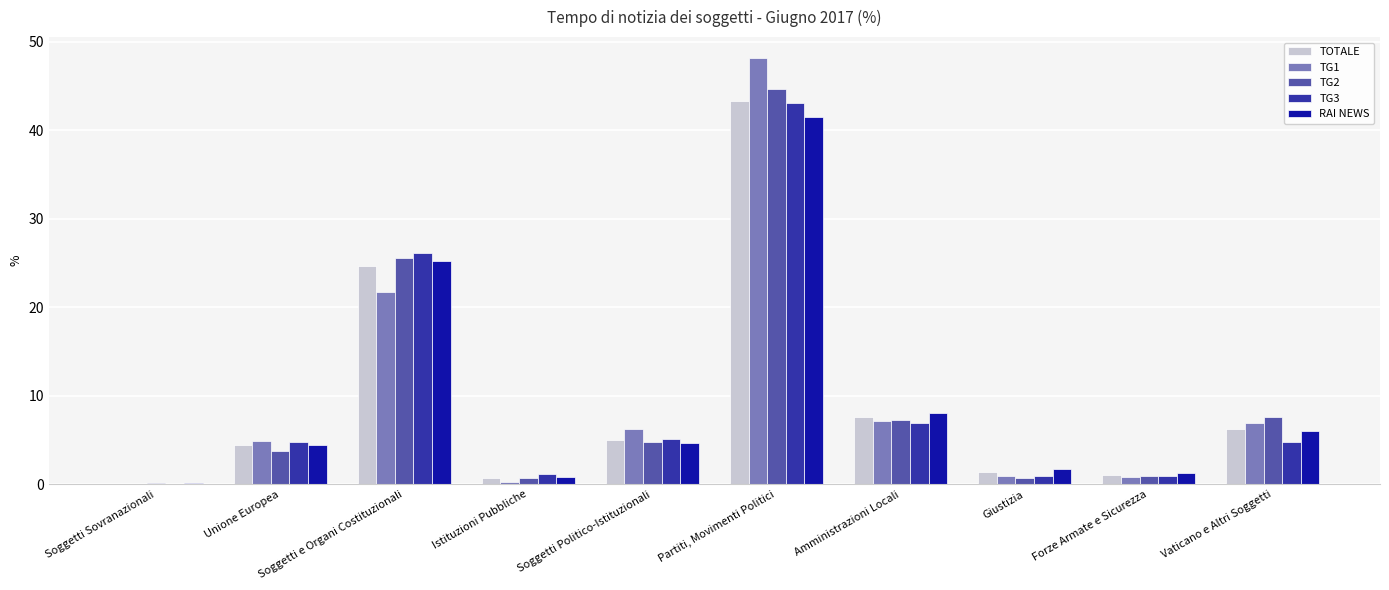

Which series changed the most between Unione Europea and Vaticano e Altri Soggetti?

TG2